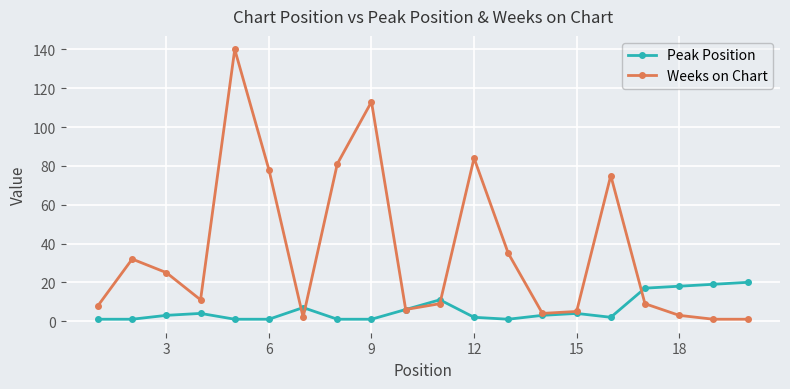

Which series has the largest range (max minus min)?

Weeks on Chart